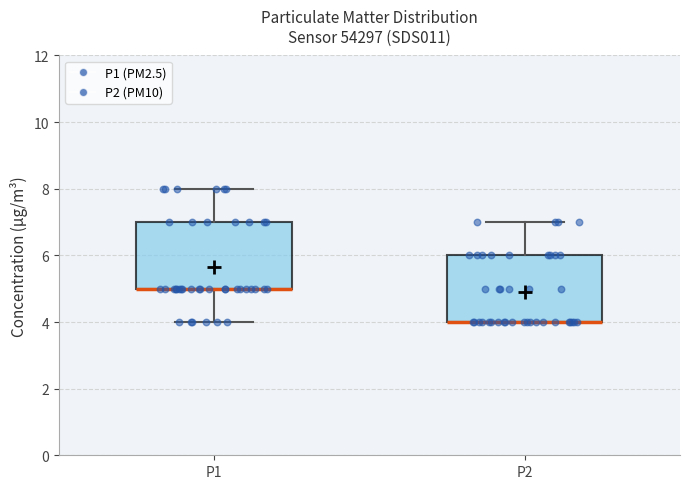

Reading left to right, transcribe this box plot: for each box, give where its median line is, the range the box spans, and where its two whiskers end, as read against the y-axis. The values are not printed on the chart, so give them approximately, as read against the axis.

P1: median 5 (drawn on the box's lower edge), box 5 to 7, whiskers 4 to 8
P2: median 4 (drawn on the box's lower edge), box 4 to 6, whiskers 4 to 7